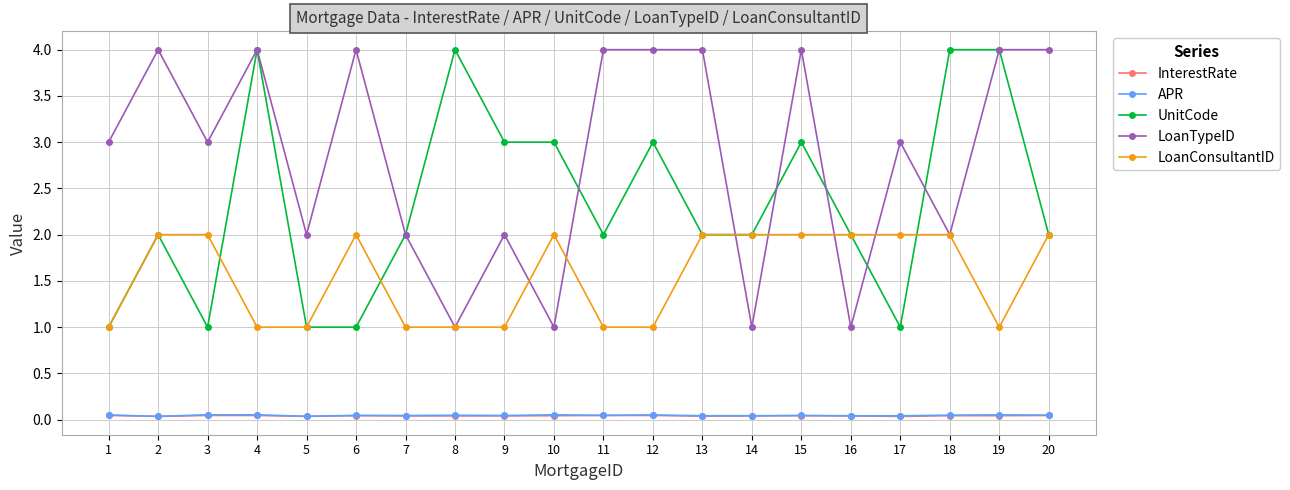

True or false: LoanConsultantID has a value of 2.0 at 16.

True